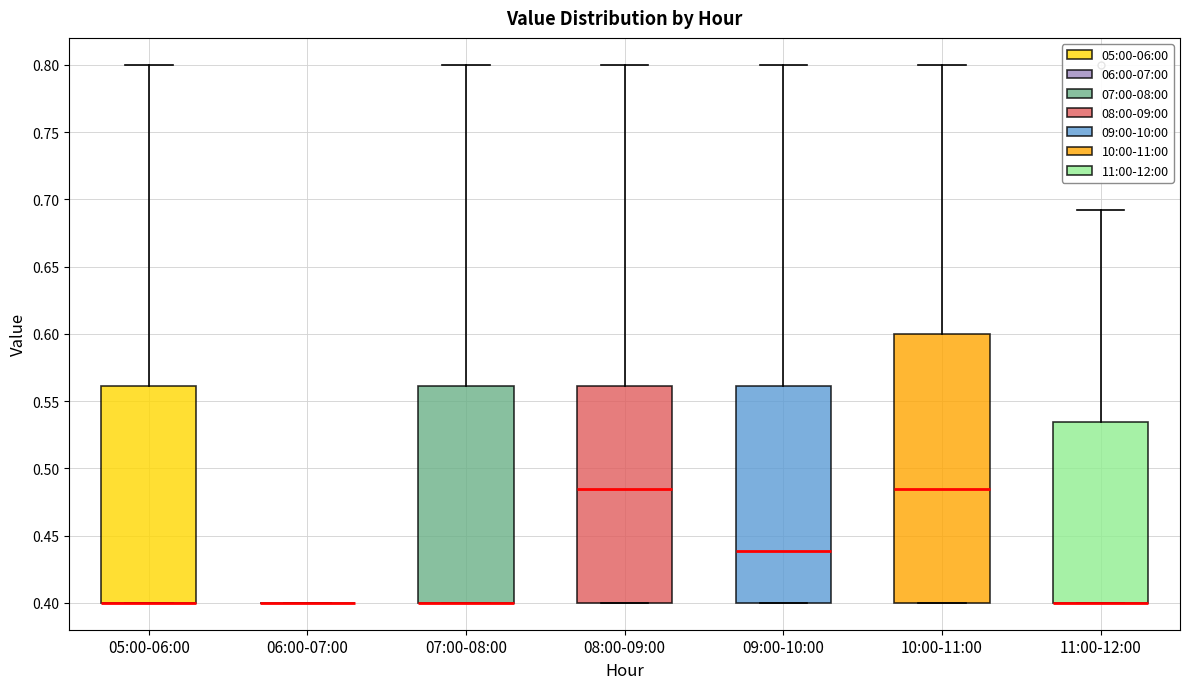

Reading left to right, read every box against the y-axis: the position of its median line, the range the box covers, and the ends of its whiskers. The values are not printed on the chart, so give them approximately, as read against the axis.

05:00-06:00: median 0.400 (drawn on the box's lower edge), box 0.400 to 0.560, whiskers 0.400 to 0.800
06:00-07:00: box collapsed to a line at 0.400, whiskers 0.400 to 0.400
07:00-08:00: median 0.400 (drawn on the box's lower edge), box 0.400 to 0.560, whiskers 0.400 to 0.800
08:00-09:00: median 0.485, box 0.400 to 0.560, whiskers 0.400 to 0.800
09:00-10:00: median 0.440, box 0.400 to 0.560, whiskers 0.400 to 0.800
10:00-11:00: median 0.485, box 0.400 to 0.600, whiskers 0.400 to 0.800
11:00-12:00: median 0.400 (drawn on the box's lower edge), box 0.400 to 0.535, whiskers 0.400 to 0.690